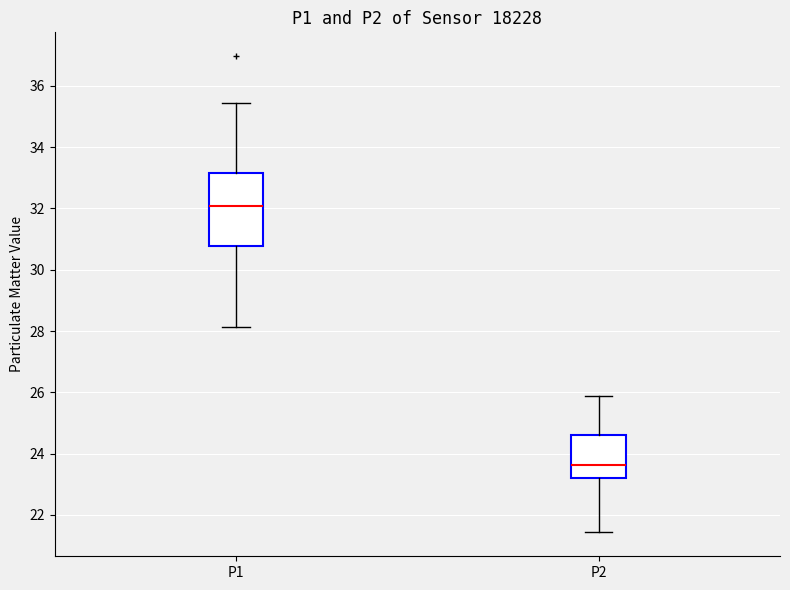

Which box's median line is the highest?

P1